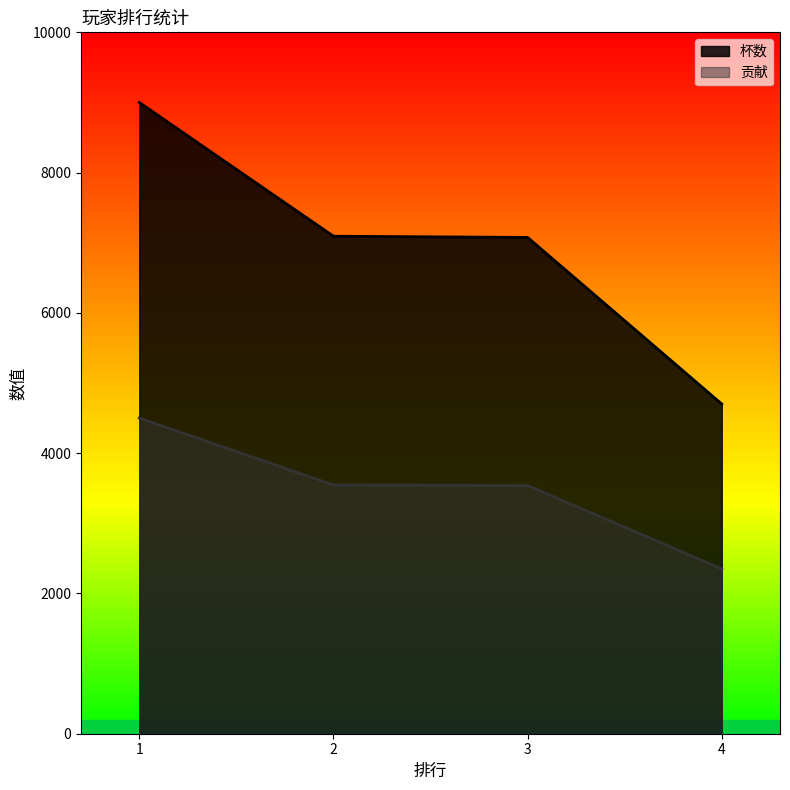

The 贡献 series shows 2350 at 4. True or false?

True